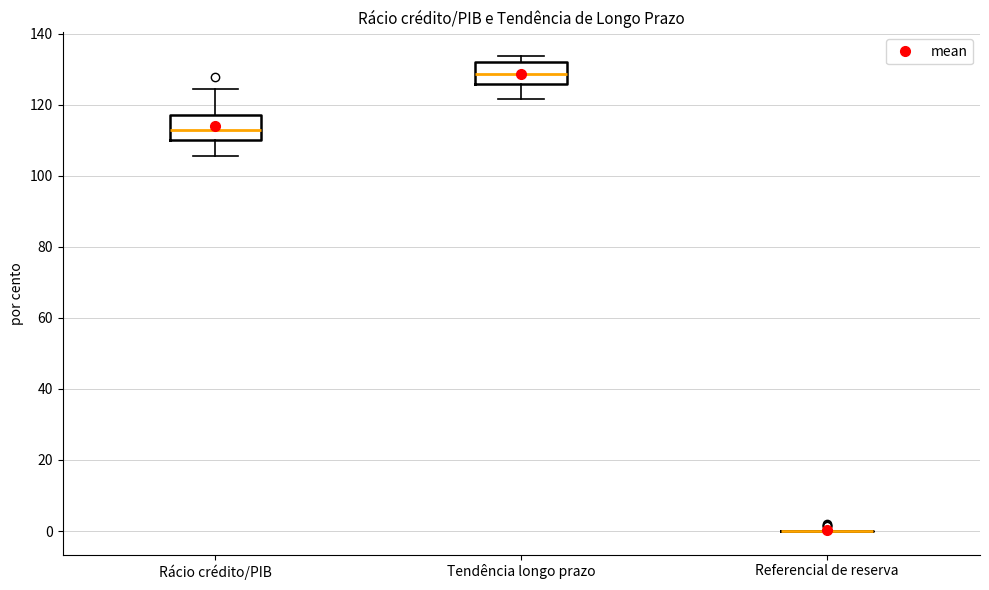

Reading left to right, read every box against the y-axis: the position of its median line, the range the box covers, and the ends of its whiskers. The values are not printed on the chart, so give them approximately, as read against the axis.

Rácio crédito/PIB: median 112, box 110 to 118, whiskers 106 to 124
Tendência longo prazo: median 128, box 126 to 132, whiskers 122 to 134
Referencial de reserva: box collapsed to a line at 0, whiskers 0 to 0